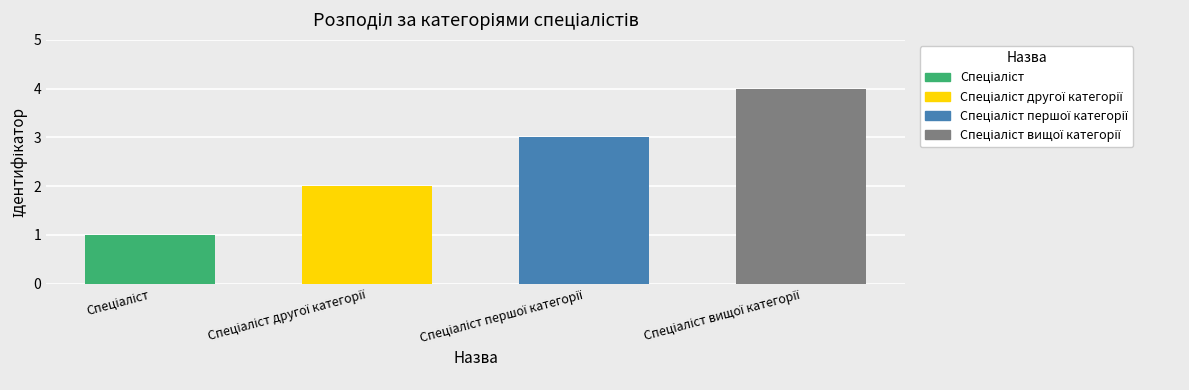

Count the number of categories in the chart.

4